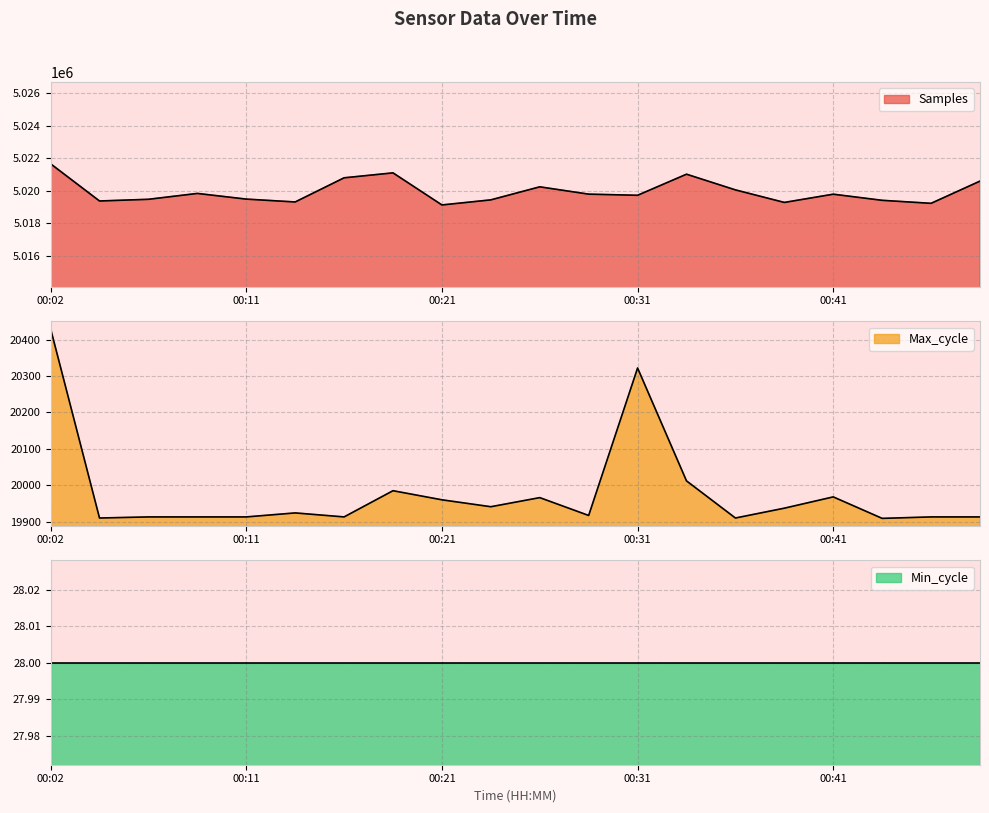

How many values in the Samples series exceed 5019796?

9